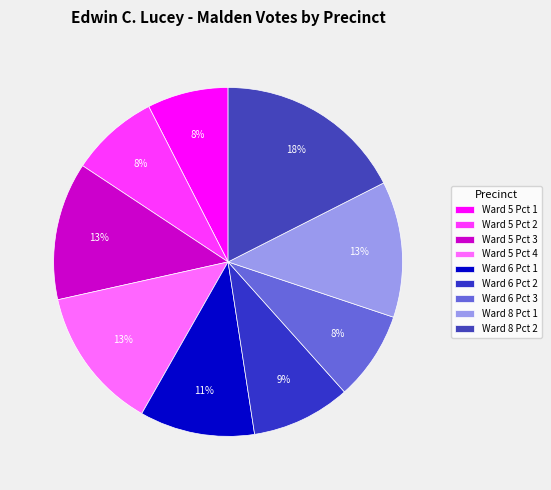

Between Ward 5 Pct 1 and Ward 5 Pct 4, which is larger?

Ward 5 Pct 4